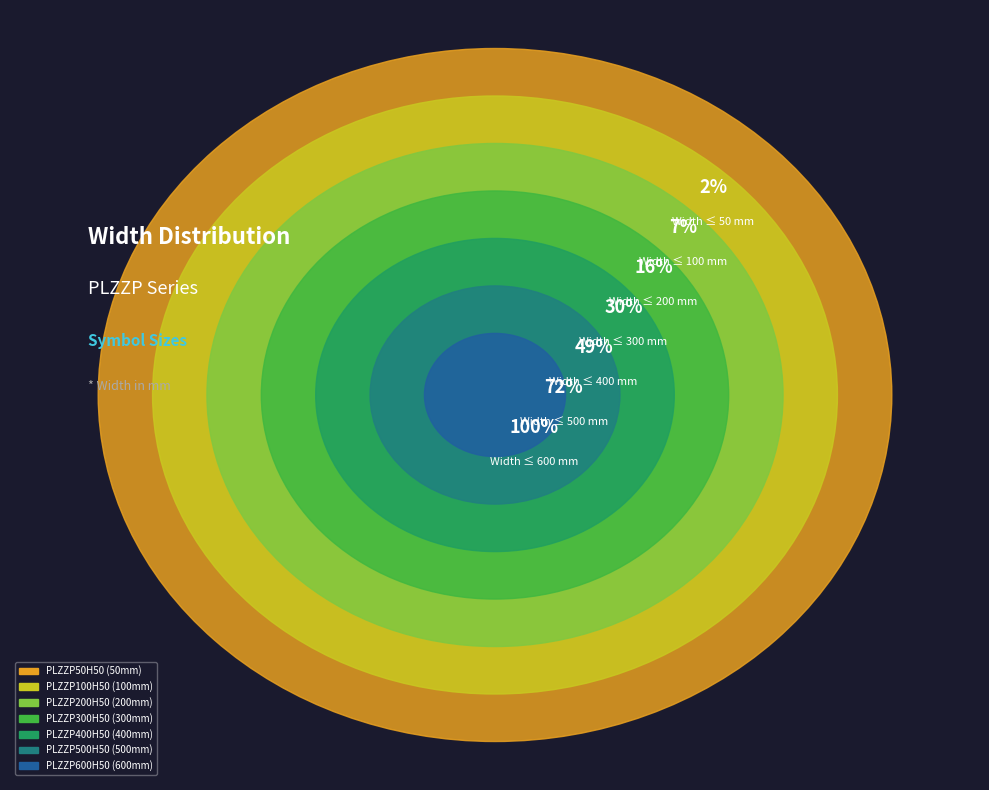

The PLZZP50H50 slice represents 2% of the pie. True or false?

True